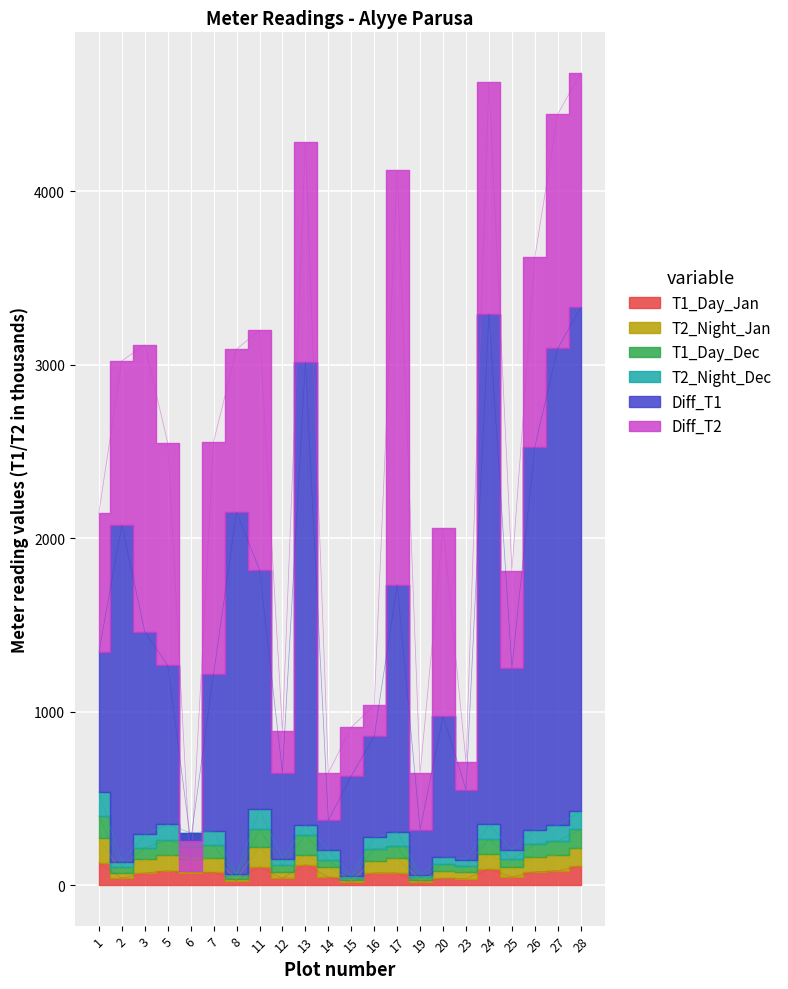

What is the total value across all series at 6?

547.5